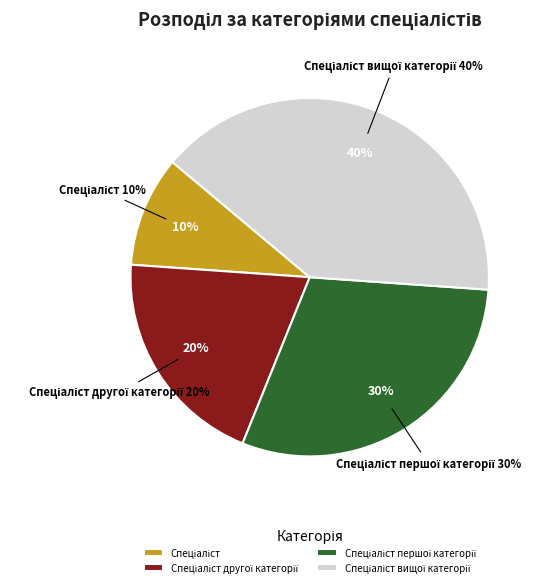

Which has a higher value, Спеціаліст першої категорії or Спеціаліст другої категорії?

Спеціаліст першої категорії